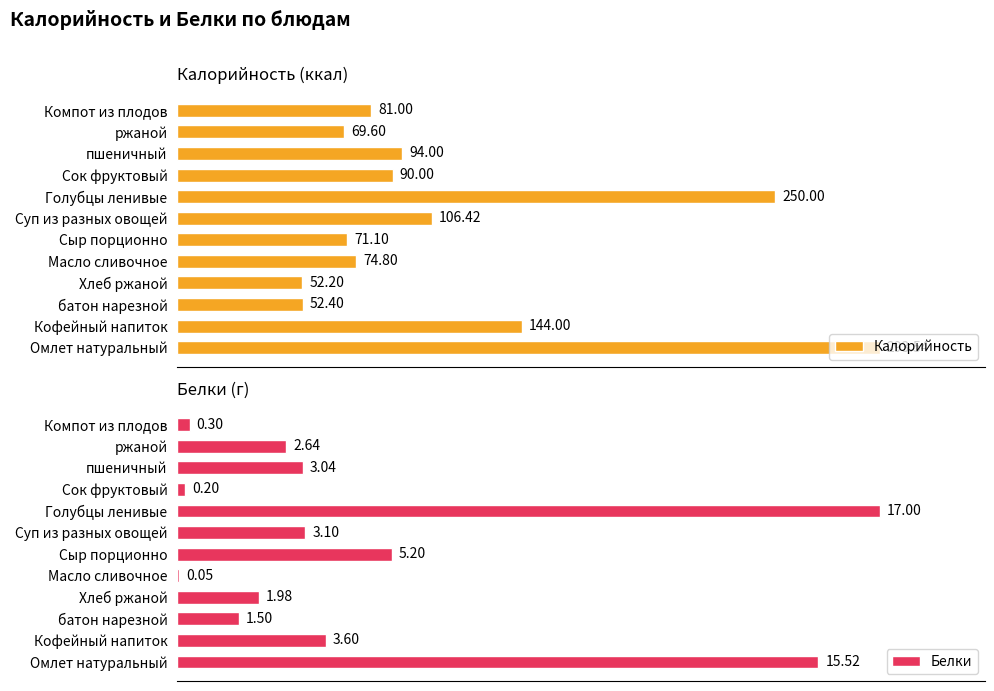

What is the difference between the maximum and minimum values in the Белки series?

16.9